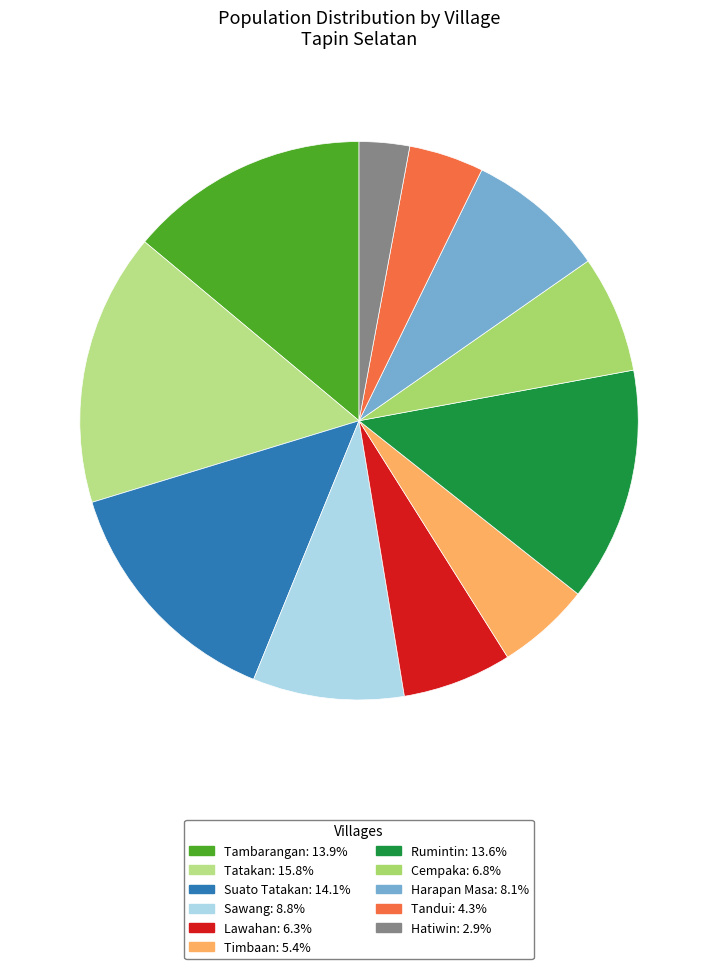

How many segments does this pie chart have?

11